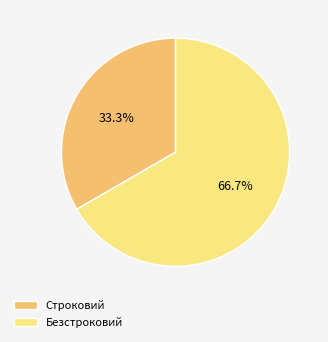

Do Безстроковий and Строковий together represent more than half of the pie?

Yes